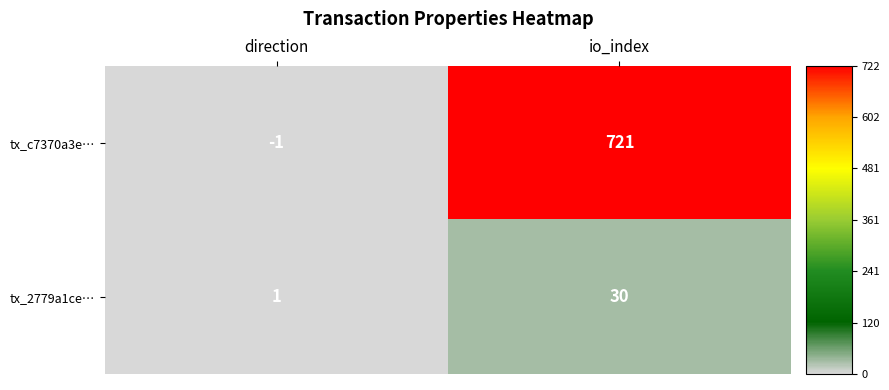

Which category has the highest value across all series?

io_index